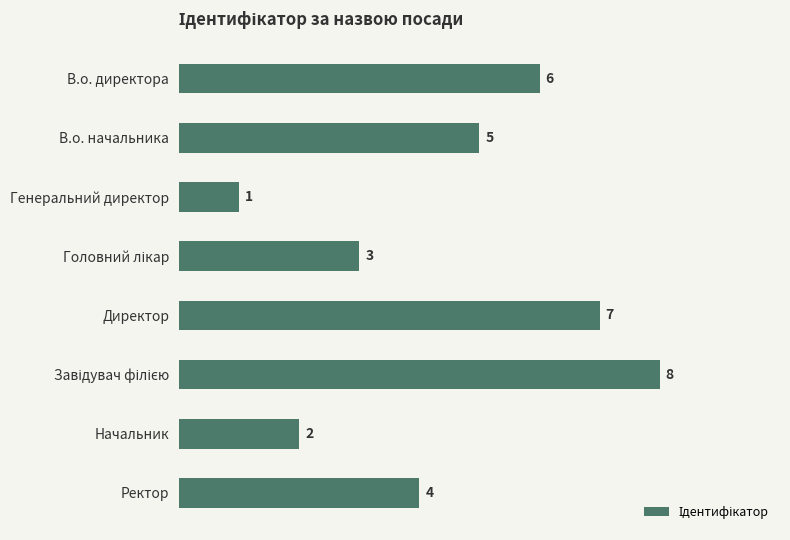

Reading top to bottom, what are all the values shown in this chart?

6	5	1	3	7	8	2	4